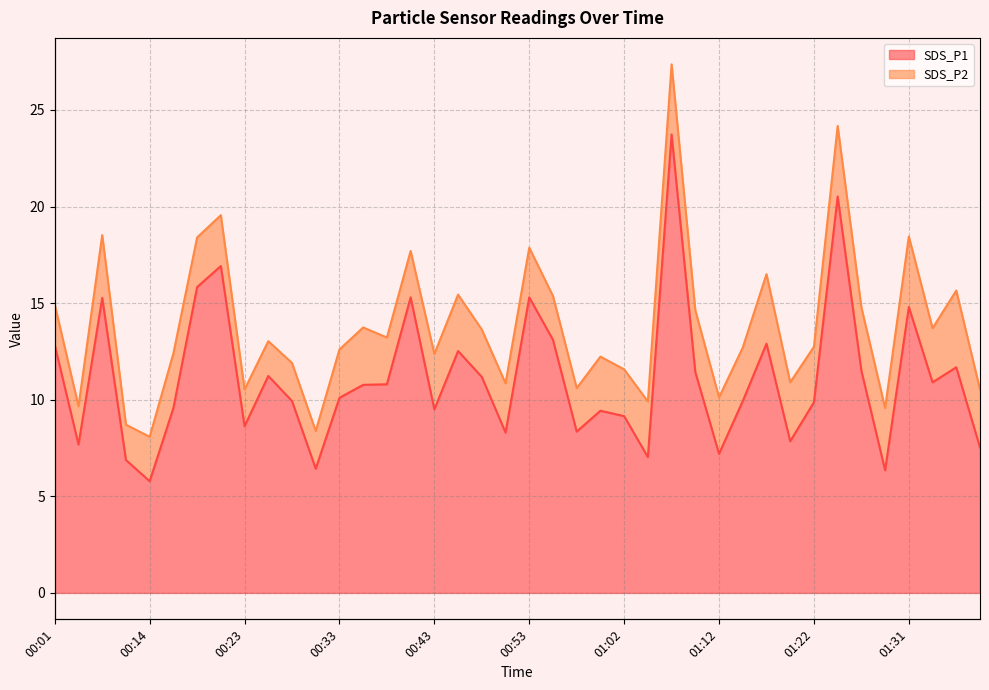

What is the sum of all values?

444.0